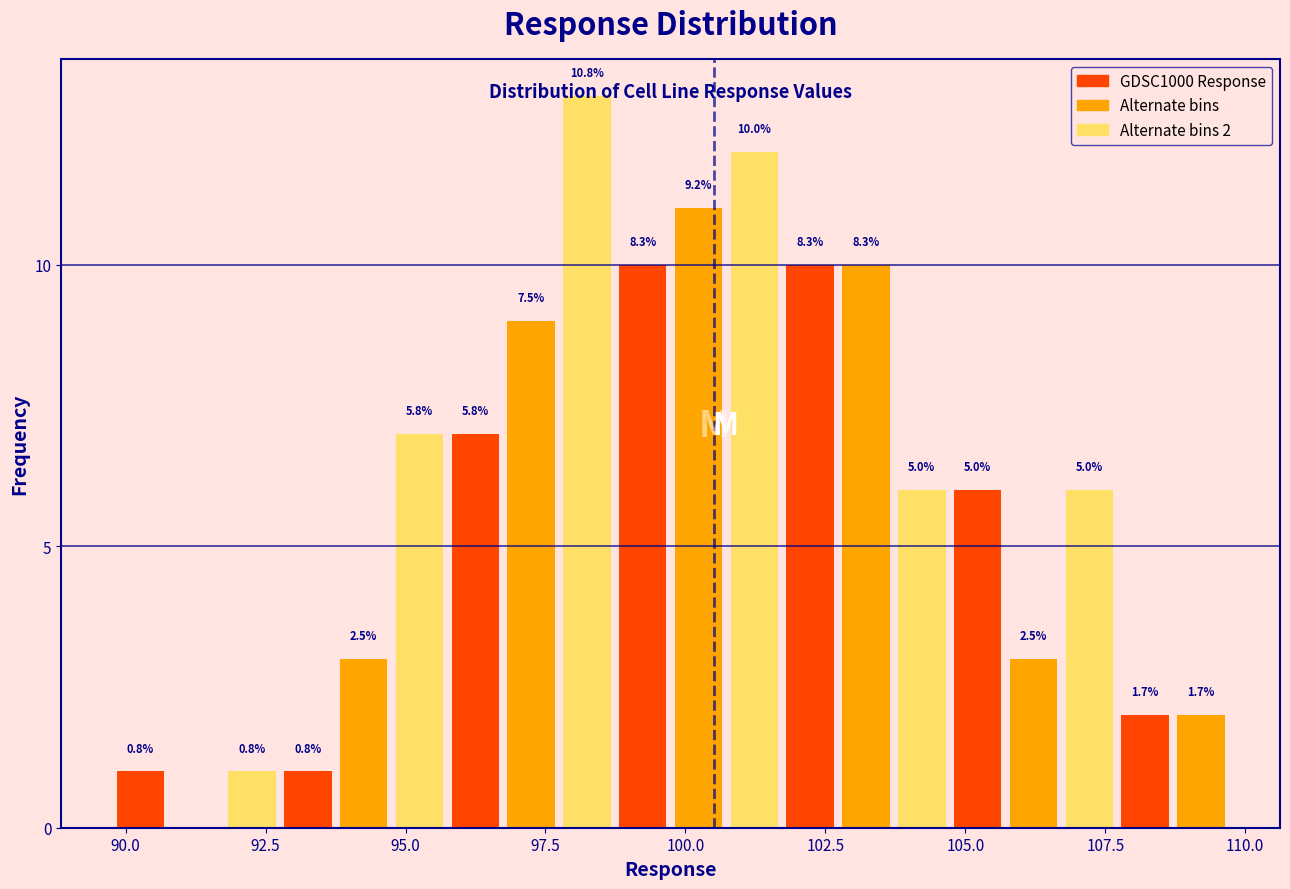

Around what value on the x-axis is the tallest bar? Give the approximate position of its centre, as read against the axis.

98.0